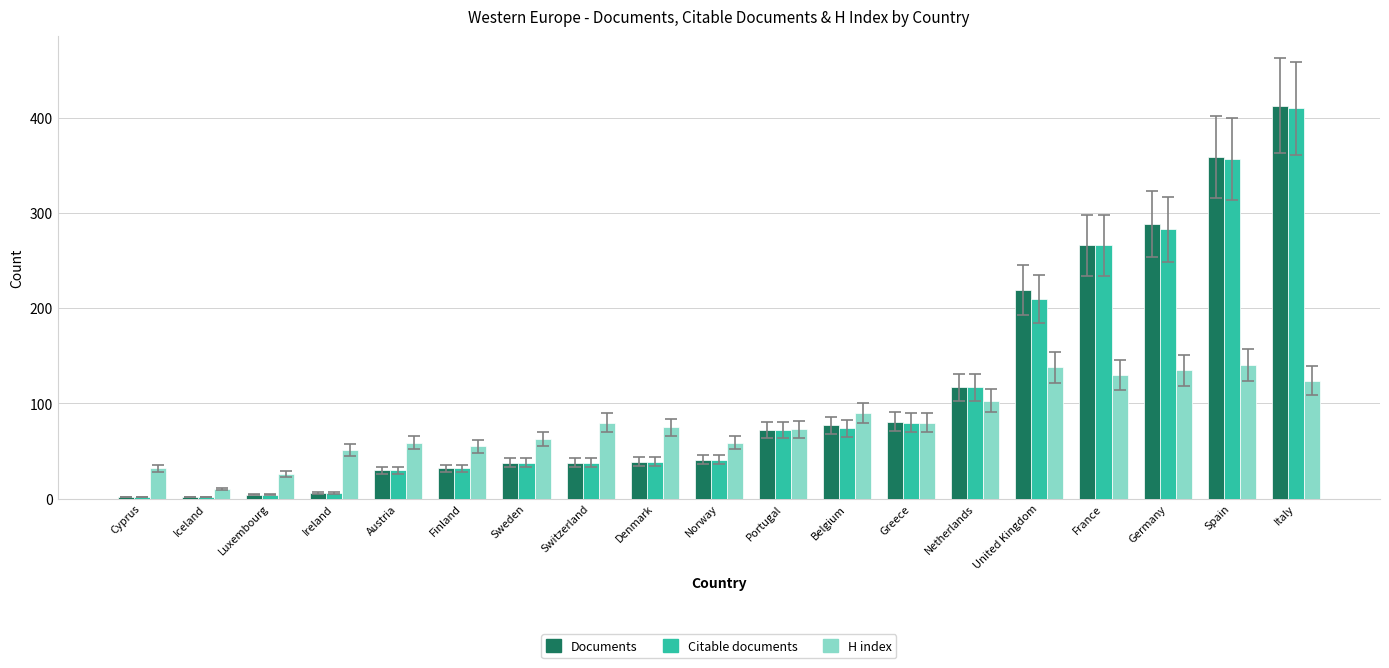

The Citable documents series shows 2 at Iceland. True or false?

True